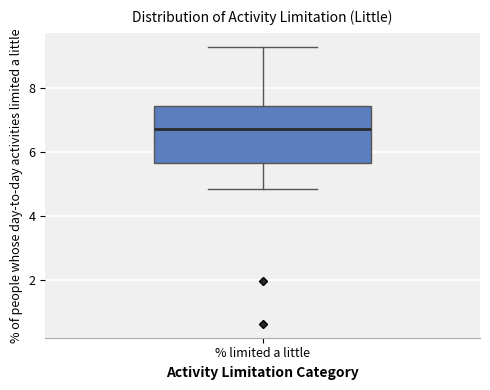

Read this box plot against the y-axis: the position of the median line, the range covered by the box, and the ends of both whiskers. The values are not printed on the chart, so give them approximately, as read against the axis.

median 6.8, box 5.6 to 7.4, whiskers 4.8 to 9.2